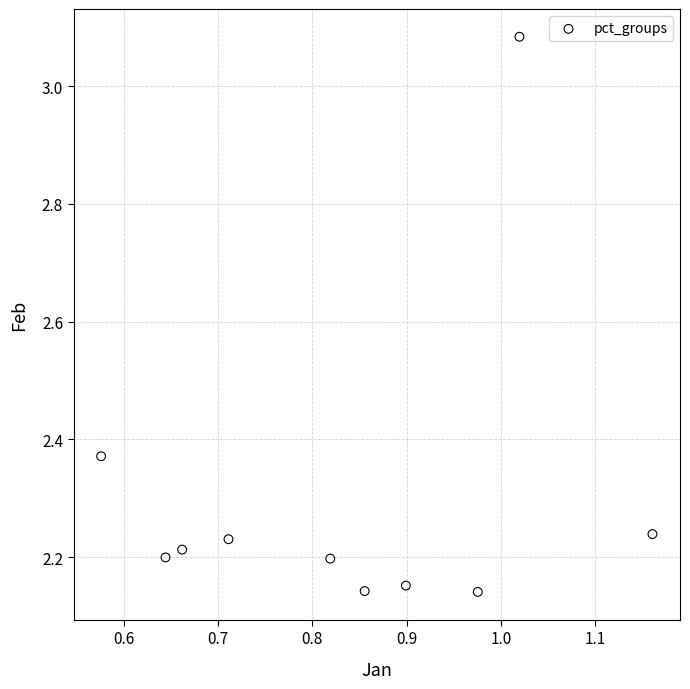

What is the average Y value?

2.3